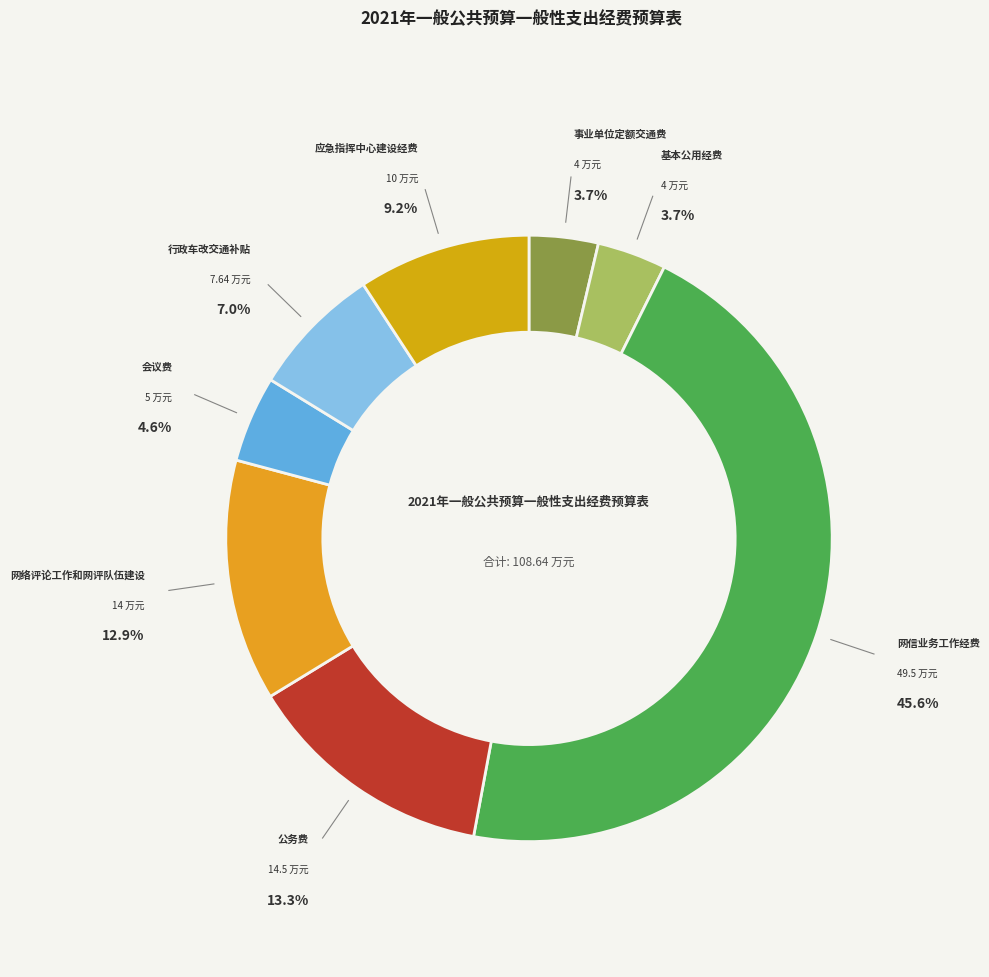

What is the largest slice in the pie chart?

网信业务工作经费